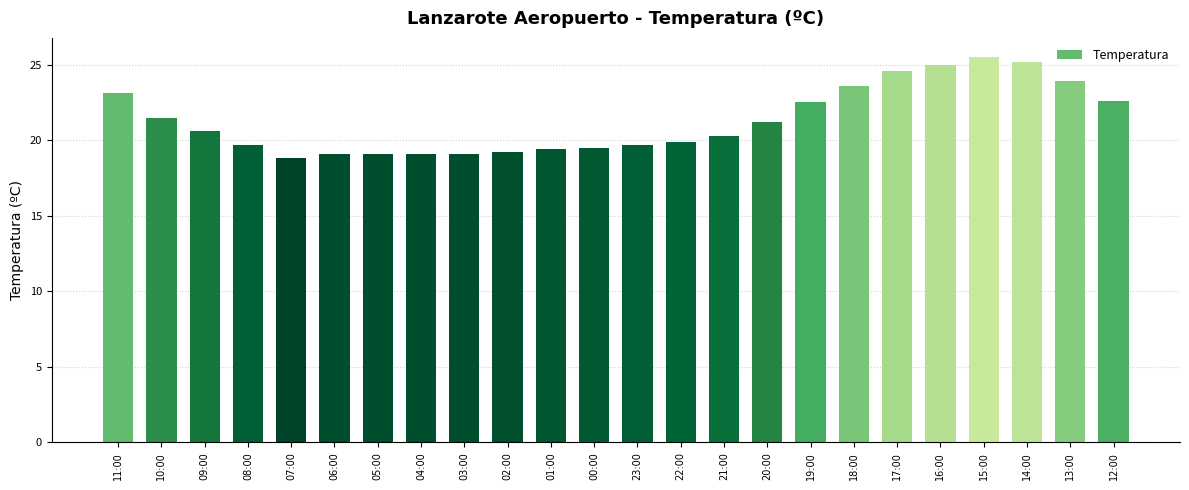

Which has a higher value, 00:00 or 15:00?

15:00